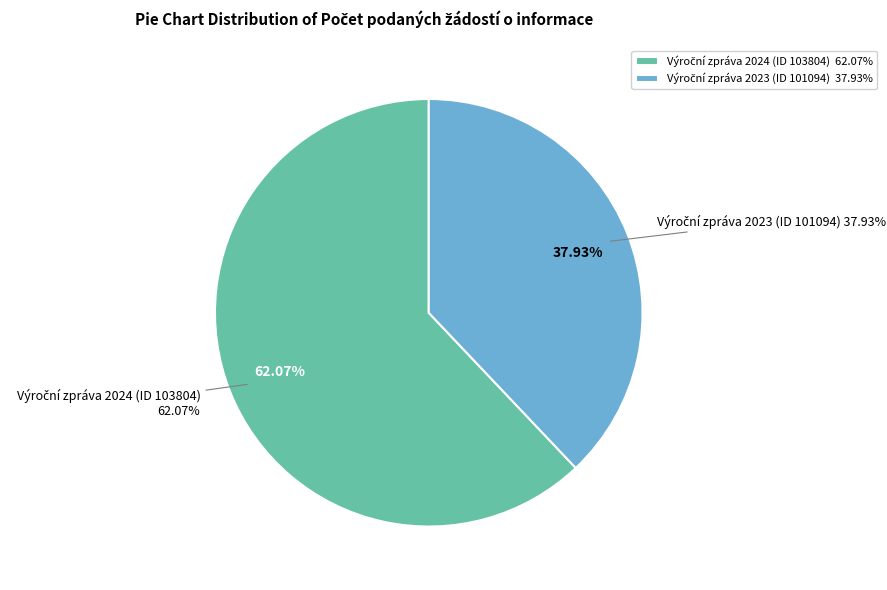

To the nearest percent, what is the average slice percentage?

50%